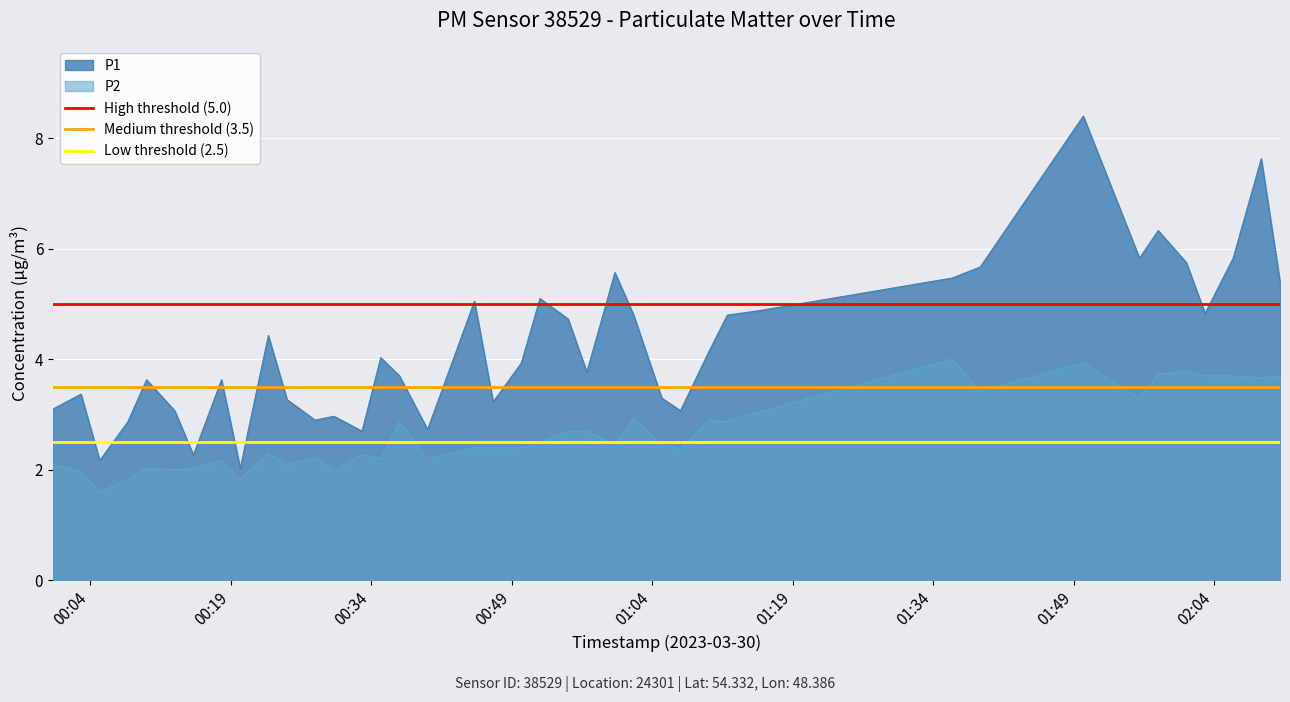

True or false: P2 and P1 cross at least once.

False